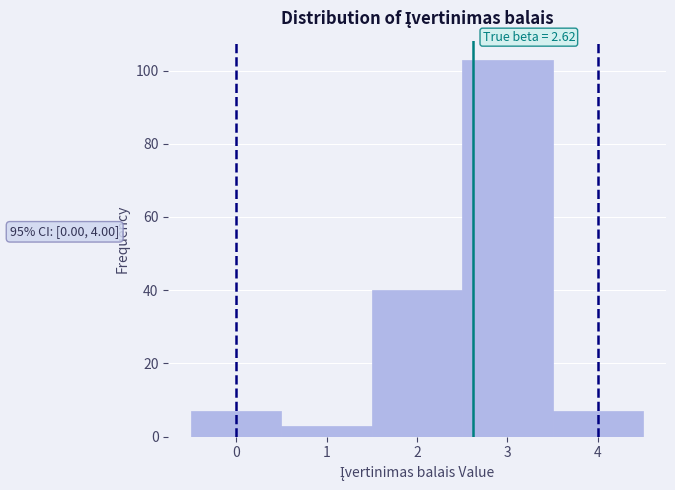

Which range on the x-axis has the tallest bar?

2.5 to 3.5